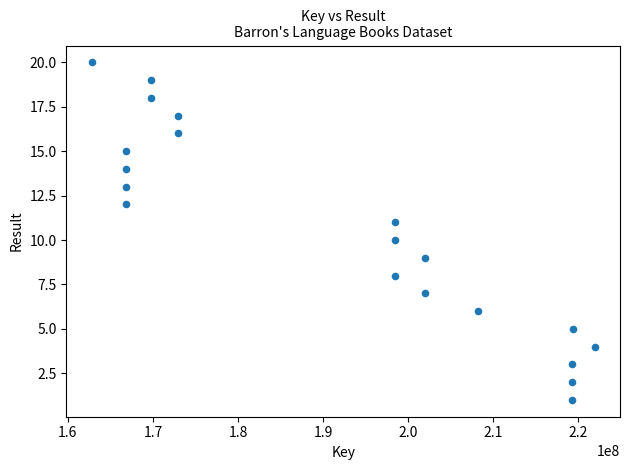

What is the range of Y values (max minus min)?

19